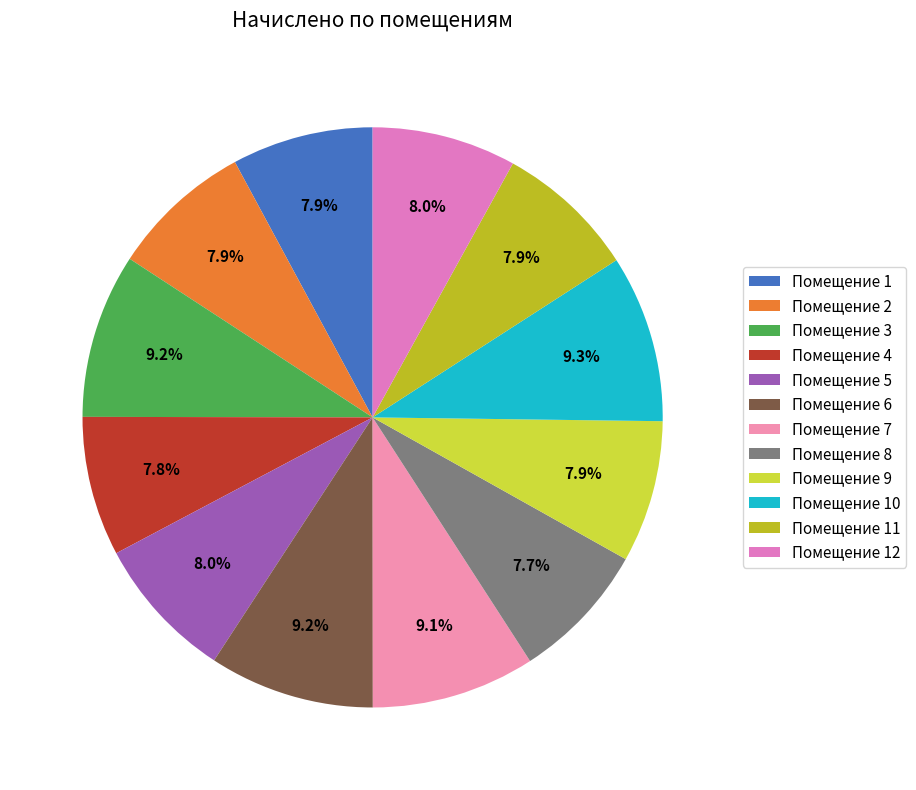

Rank the categories by value from highest to lowest.

10, 6, 3, 7, 5, 12, 2, 9, 1, 11, 4, 8